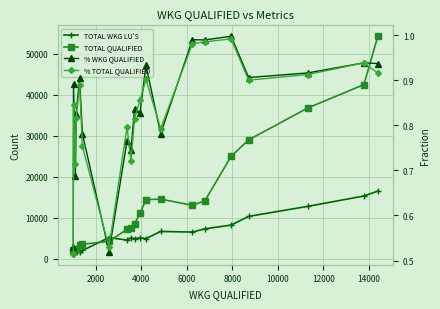

What are all the series names shown in the legend?

TOTAL WKG LU'S, TOTAL QUALIFIED, % WKG QUALIFIED, % TOTAL QUALIFIED